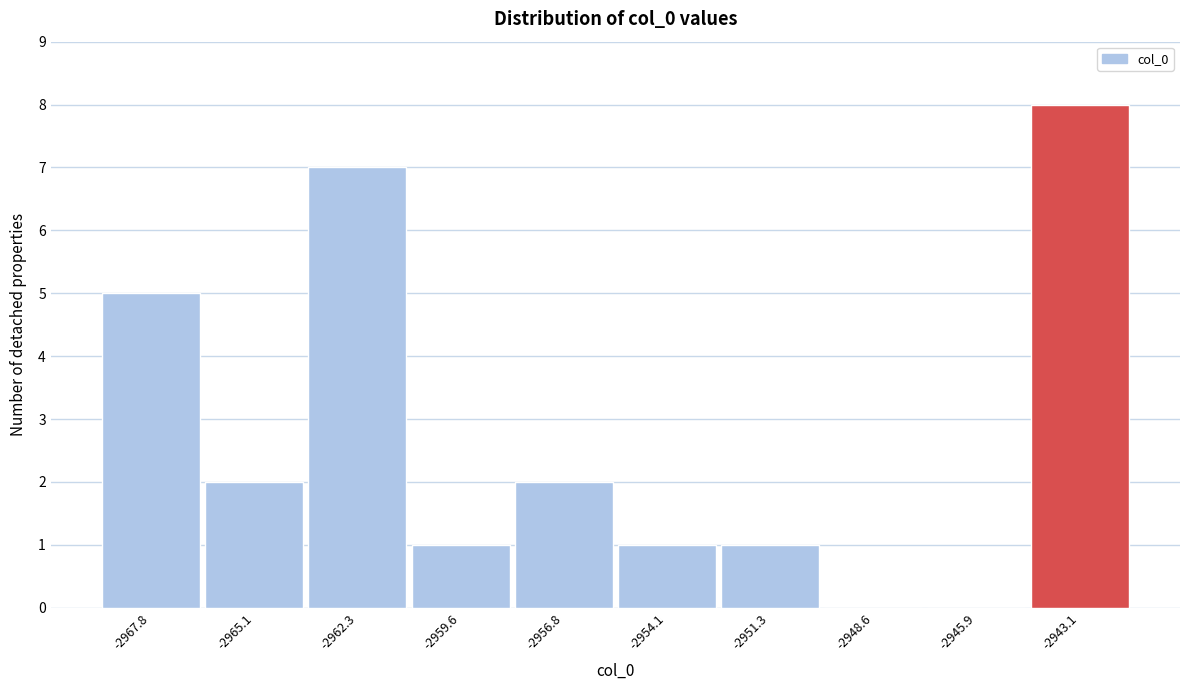

Reading left to right, extract all data points from this chart.

-2967.8=5	-2965.1=2	-2962.3=7	-2959.6=1	-2956.8=2	-2954.1=1	-2951.3=1	-2948.6=0	-2945.9=0	-2943.1=8